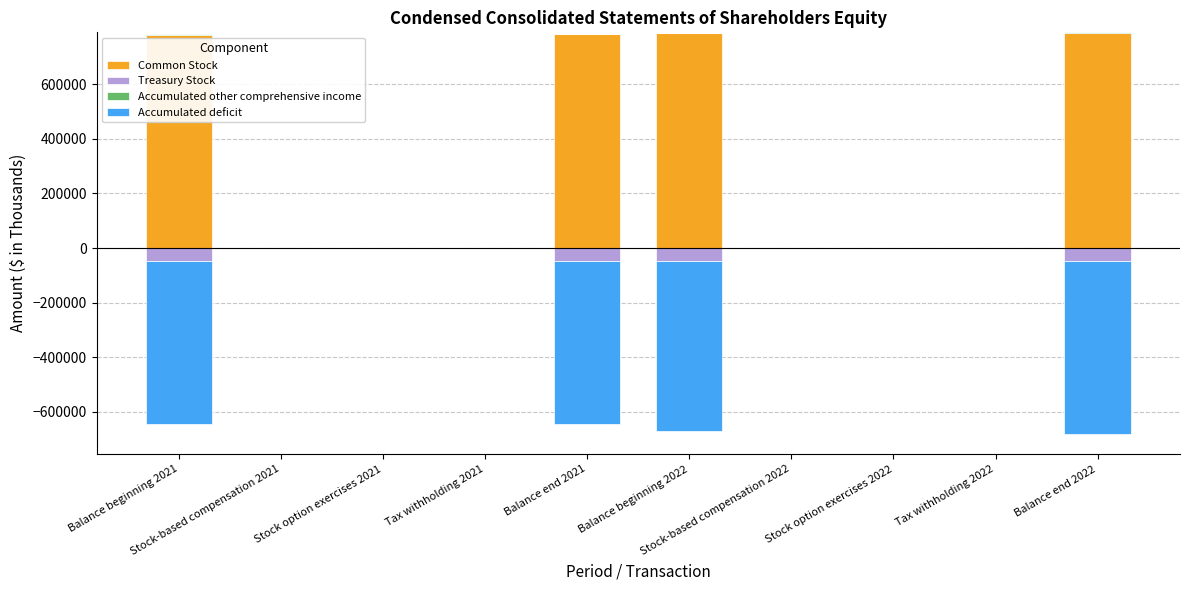

How many groups of bars are there?

10